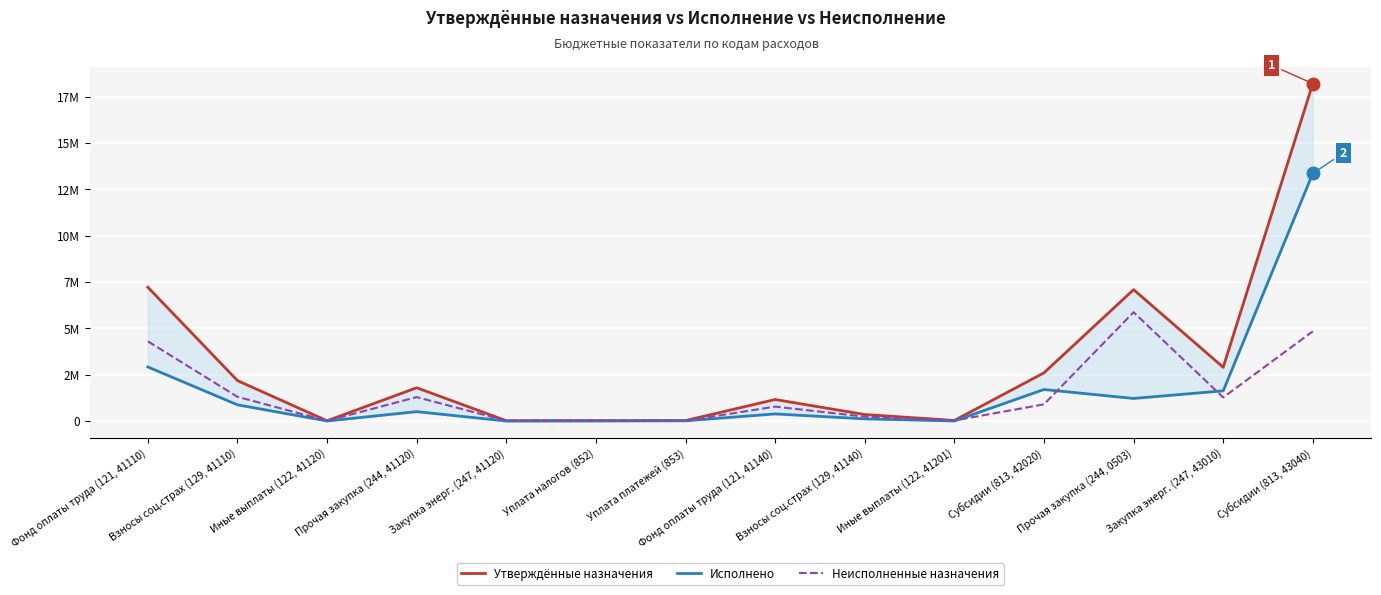

How many interior local peaks does the Неисполненные назначения series have?

4